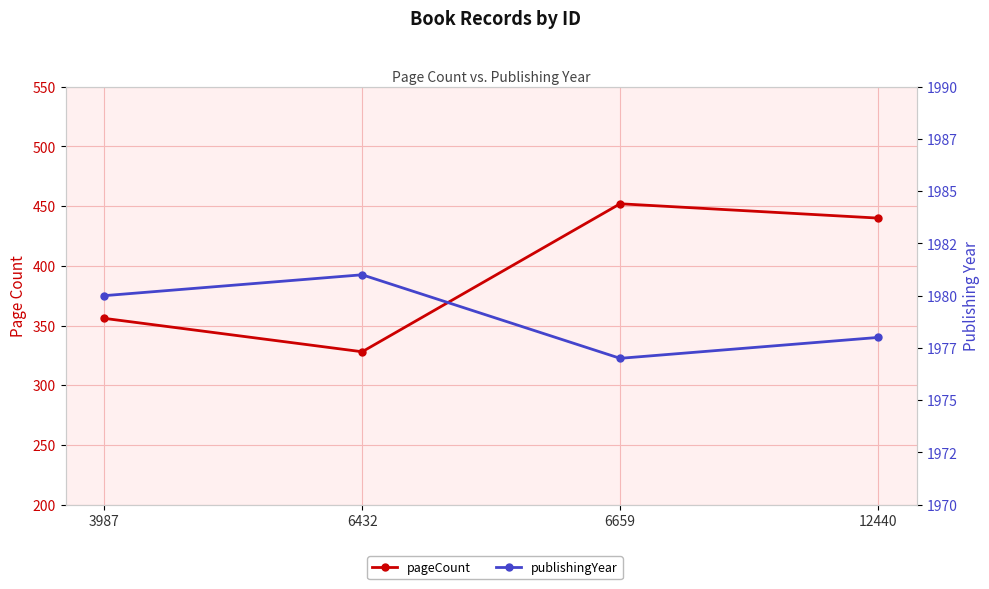

In publishingYear, how many points are higher than both neighbors (excluding endpoints)?

1